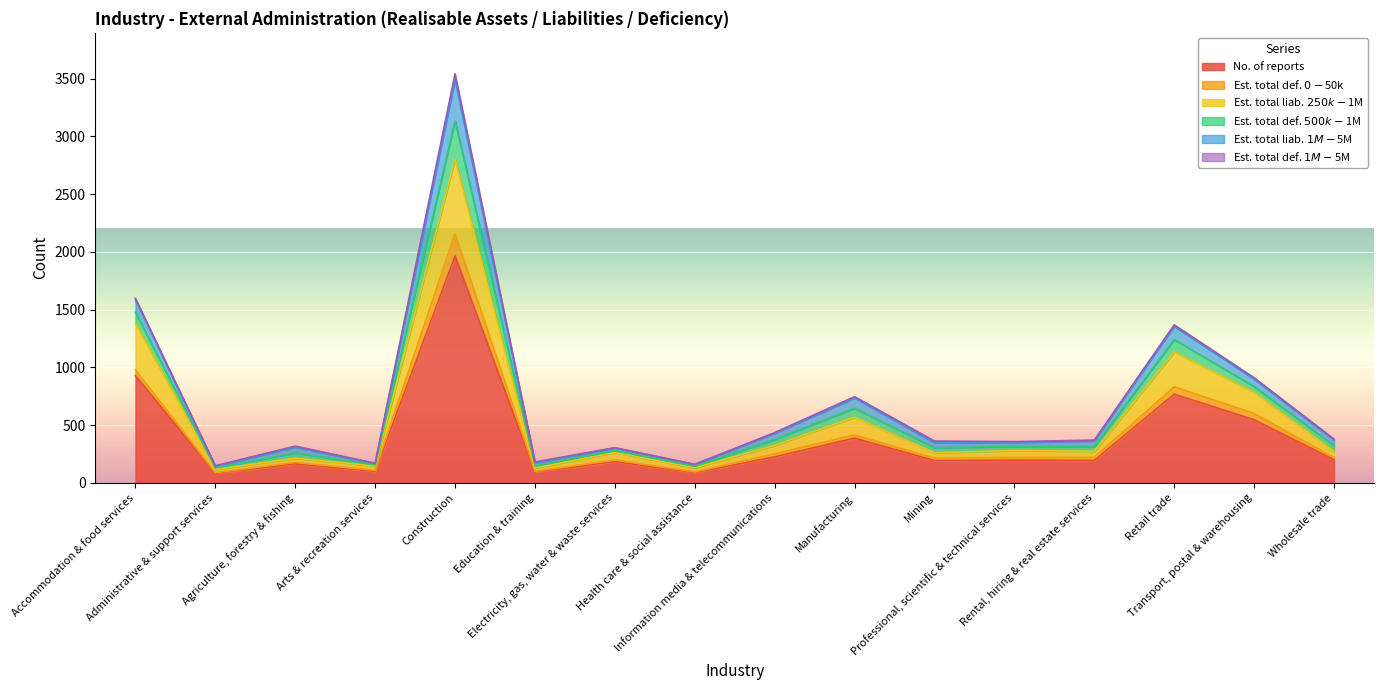

Reading left to right, extract all data points from this chart.

No. of reports: Accommodation & food services=928	Administrative & support services=83	Agriculture, forestry & fishing=165	Arts & recreation services=100	Construction=1964	Education & training=94	Electricity, gas, water & waste services=184	Health care & social assistance=89	Information media & telecommunications=225	Manufacturing=387	Mining=193	Professional, scientific & technical services=196	Rental, hiring & real estate services=194	Retail trade=768	Transport, postal & warehousing=546	Wholesale trade=201
Est. total def. $0-$50k: Accommodation & food services=48	Administrative & support services=5	Agriculture, forestry & fishing=12	Arts & recreation services=8	Construction=193	Education & training=5	Electricity, gas, water & waste services=14	Health care & social assistance=6	Information media & telecommunications=26	Manufacturing=28	Mining=20	Professional, scientific & technical services=24	Rental, hiring & real estate services=26	Retail trade=63	Transport, postal & warehousing=55	Wholesale trade=17
Est. total liab. $250k-$1M: Accommodation & food services=405	Administrative & support services=28	Agriculture, forestry & fishing=36	Arts & recreation services=39	Construction=646	Education & training=29	Electricity, gas, water & waste services=64	Health care & social assistance=36	Information media & telecommunications=74	Manufacturing=153	Mining=47	Professional, scientific & technical services=60	Rental, hiring & real estate services=53	Retail trade=302	Transport, postal & warehousing=183	Wholesale trade=53
Est. total def. $500k-$1M: Accommodation & food services=95	Administrative & support services=14	Agriculture, forestry & fishing=46	Arts & recreation services=9	Construction=332	Education & training=20	Electricity, gas, water & waste services=19	Health care & social assistance=12	Information media & telecommunications=51	Manufacturing=78	Mining=44	Professional, scientific & technical services=35	Rental, hiring & real estate services=41	Retail trade=107	Transport, postal & warehousing=50	Wholesale trade=51
Est. total liab. $1M-$5M: Accommodation & food services=111	Administrative & support services=13	Agriculture, forestry & fishing=51	Arts & recreation services=11	Construction=359	Education & training=24	Electricity, gas, water & waste services=22	Health care & social assistance=16	Information media & telecommunications=53	Manufacturing=89	Mining=44	Professional, scientific & technical services=35	Rental, hiring & real estate services=49	Retail trade=117	Transport, postal & warehousing=65	Wholesale trade=49
Est. total def. $1M-$5M: Accommodation & food services=10	Administrative & support services=5	Agriculture, forestry & fishing=8	Arts & recreation services=3	Construction=48	Education & training=9	Electricity, gas, water & waste services=1	Health care & social assistance=1	Information media & telecommunications=6	Manufacturing=11	Mining=14	Professional, scientific & technical services=7	Rental, hiring & real estate services=7	Retail trade=11	Transport, postal & warehousing=11	Wholesale trade=8